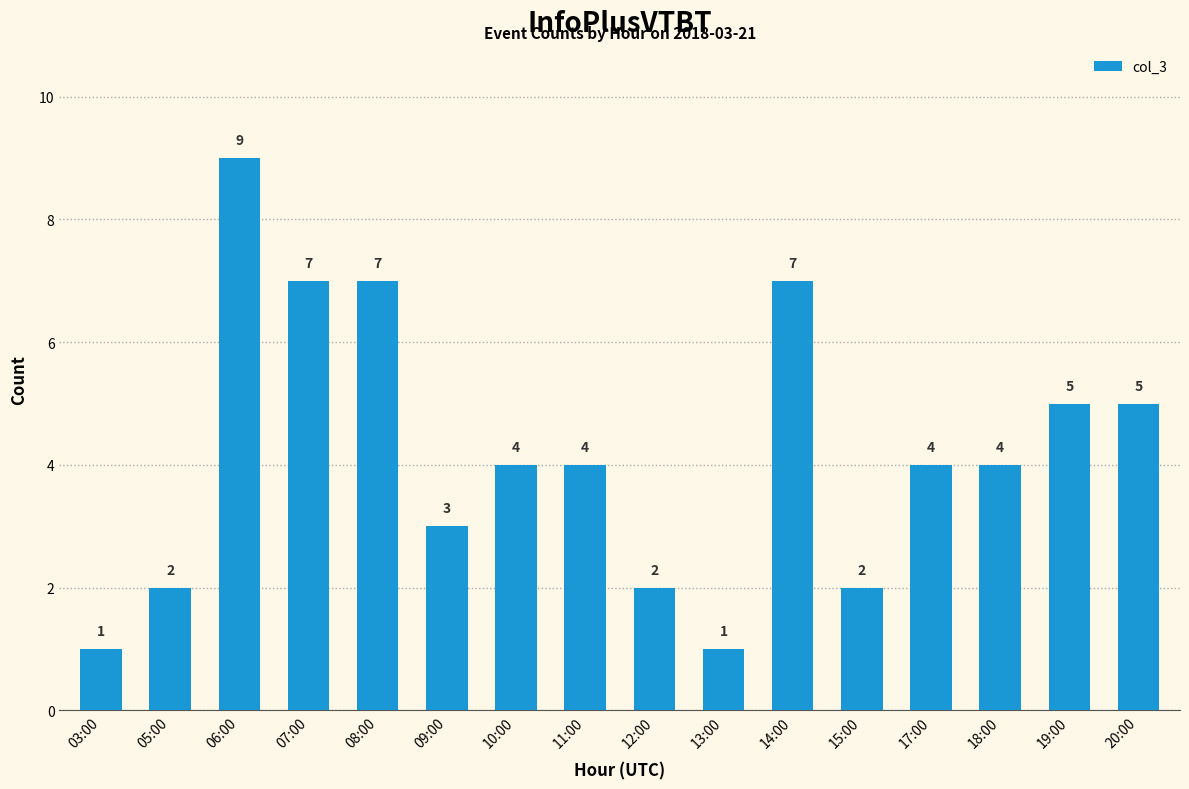

The chart shows a value of 2 at 05:00. True or false?

True